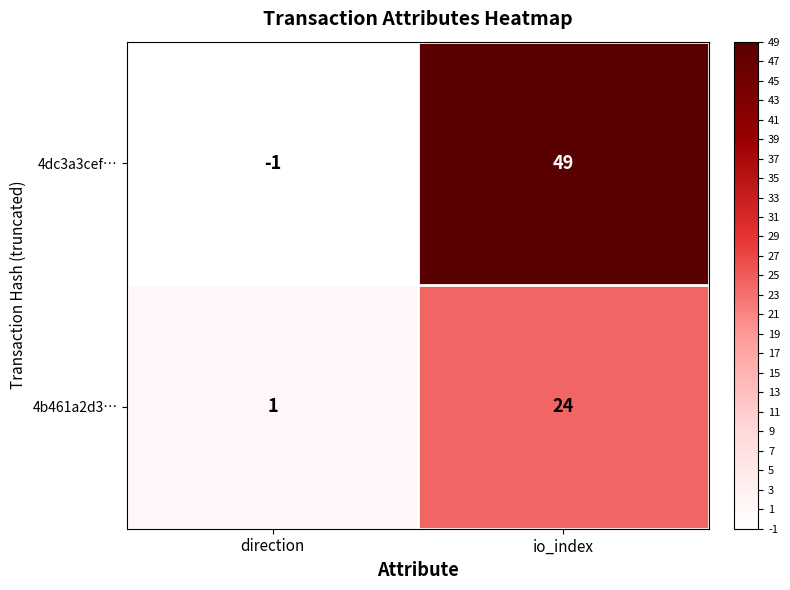

At which label is 4b461a2d3… closest to 12?

direction